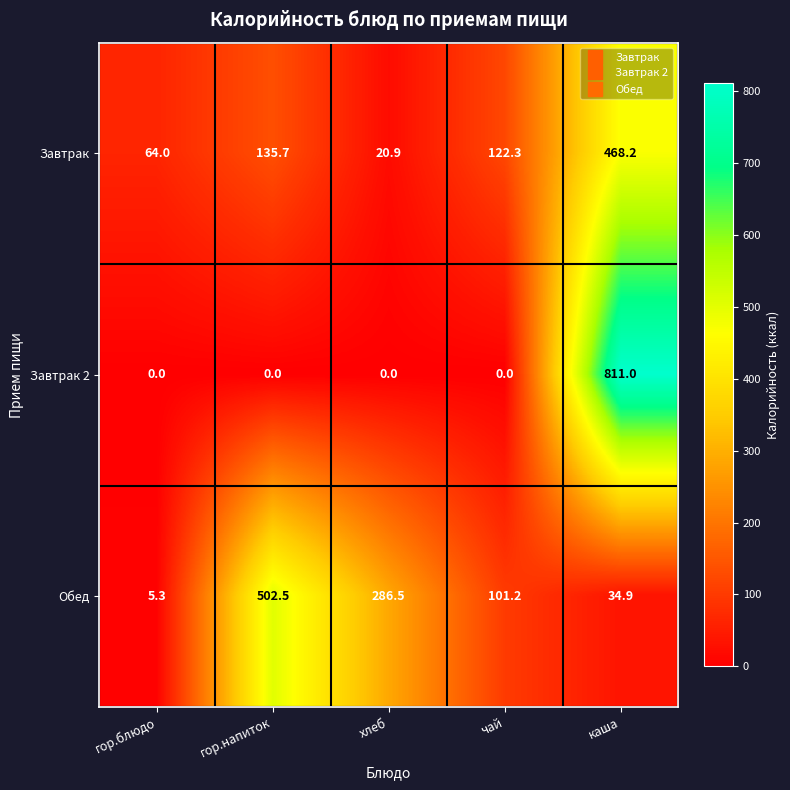

Where is Обед nearest to the value 253?

хлеб